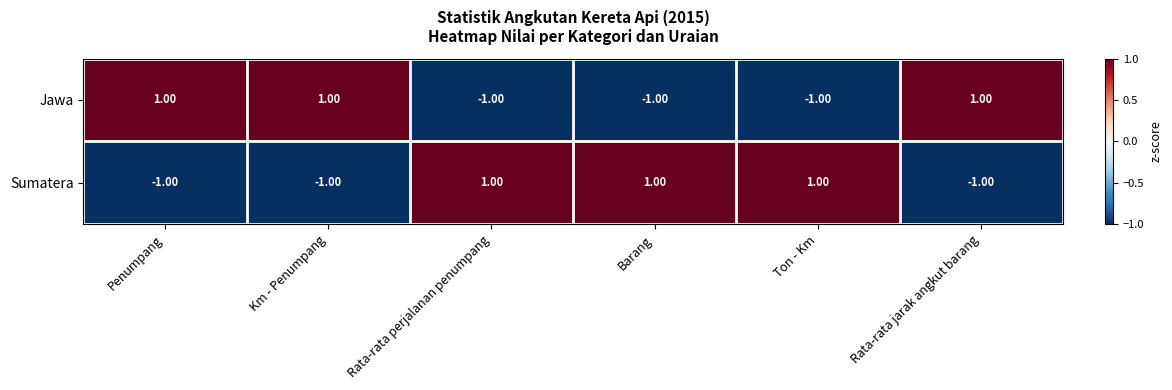

How many data points in Jawa are less than 1?

3